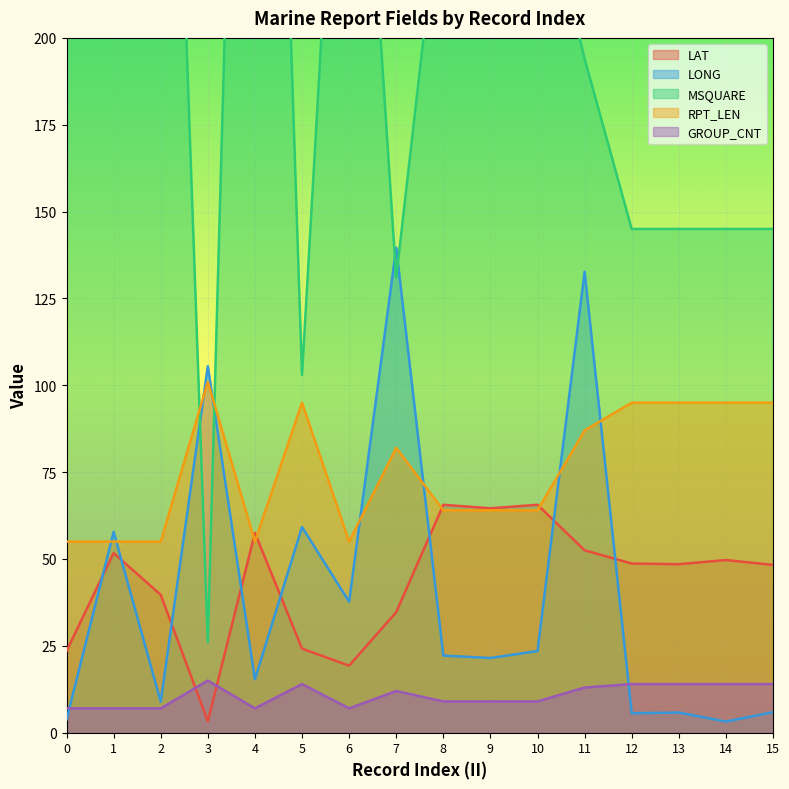

Between 7 and 10, which series saw the biggest shift?

MSQUARE